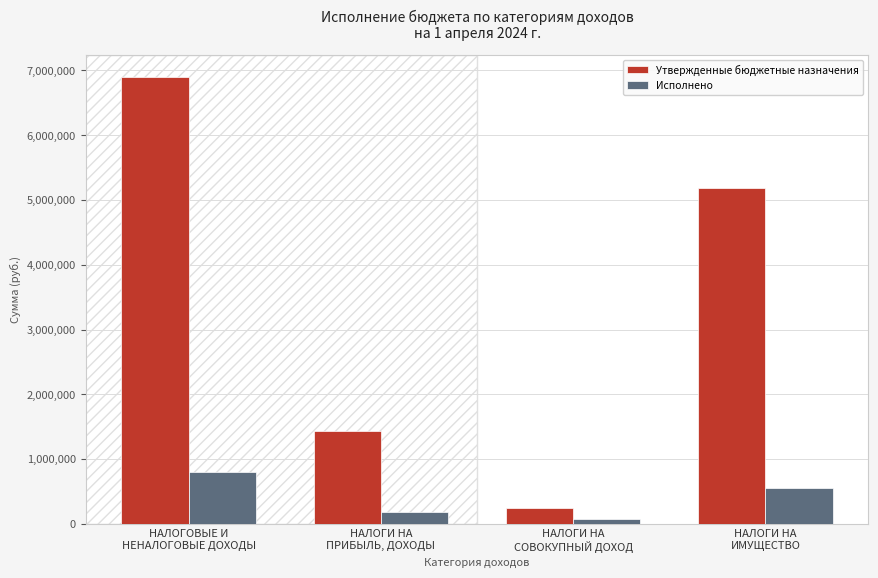

What value does the Утвержденные бюджетные назначения series have at НАЛОГИ НА
ПРИБЫЛЬ, ДОХОДЫ?

1425700.0